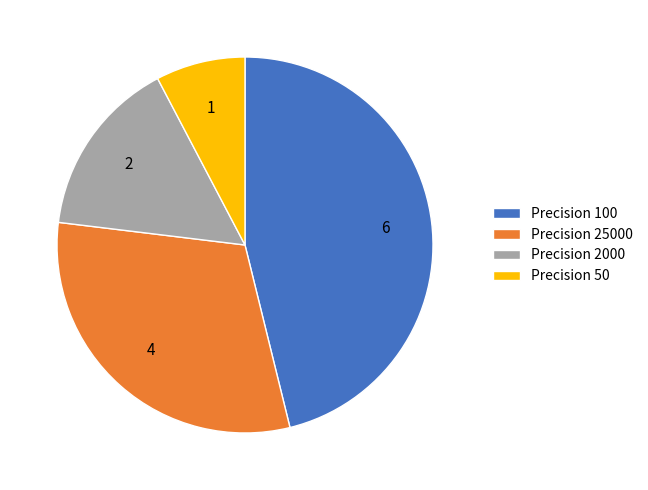

Do Precision 50 and Precision 100 together represent more than half of the pie?

Yes